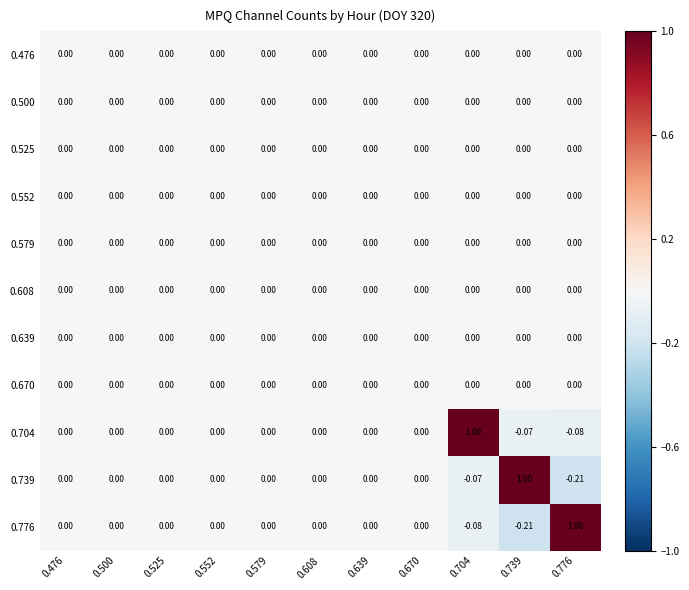

Reading left to right, extract all data points from this chart.

0.476: 0.476=0.0	0.500=0.0	0.525=0.0	0.552=0.0	0.579=0.0	0.608=0.0	0.639=0.0	0.670=0.0	0.704=0.0	0.739=0.0	0.776=0.0
0.500: 0.476=0.0	0.500=0.0	0.525=0.0	0.552=0.0	0.579=0.0	0.608=0.0	0.639=0.0	0.670=0.0	0.704=0.0	0.739=0.0	0.776=0.0
0.525: 0.476=0.0	0.500=0.0	0.525=0.0	0.552=0.0	0.579=0.0	0.608=0.0	0.639=0.0	0.670=0.0	0.704=0.0	0.739=0.0	0.776=0.0
0.552: 0.476=0.0	0.500=0.0	0.525=0.0	0.552=0.0	0.579=0.0	0.608=0.0	0.639=0.0	0.670=0.0	0.704=0.0	0.739=0.0	0.776=0.0
0.579: 0.476=0.0	0.500=0.0	0.525=0.0	0.552=0.0	0.579=0.0	0.608=0.0	0.639=0.0	0.670=0.0	0.704=0.0	0.739=0.0	0.776=0.0
0.608: 0.476=0.0	0.500=0.0	0.525=0.0	0.552=0.0	0.579=0.0	0.608=0.0	0.639=0.0	0.670=0.0	0.704=0.0	0.739=0.0	0.776=0.0
0.639: 0.476=0.0	0.500=0.0	0.525=0.0	0.552=0.0	0.579=0.0	0.608=0.0	0.639=0.0	0.670=0.0	0.704=0.0	0.739=0.0	0.776=0.0
0.670: 0.476=0.0	0.500=0.0	0.525=0.0	0.552=0.0	0.579=0.0	0.608=0.0	0.639=0.0	0.670=0.0	0.704=0.0	0.739=0.0	0.776=0.0
0.704: 0.476=0.0	0.500=0.0	0.525=0.0	0.552=0.0	0.579=0.0	0.608=0.0	0.639=0.0	0.670=0.0	0.704=1.0	0.739=-0.1	0.776=-0.1
0.739: 0.476=0.0	0.500=0.0	0.525=0.0	0.552=0.0	0.579=0.0	0.608=0.0	0.639=0.0	0.670=0.0	0.704=-0.1	0.739=1.0	0.776=-0.2
0.776: 0.476=0.0	0.500=0.0	0.525=0.0	0.552=0.0	0.579=0.0	0.608=0.0	0.639=0.0	0.670=0.0	0.704=-0.1	0.739=-0.2	0.776=1.0